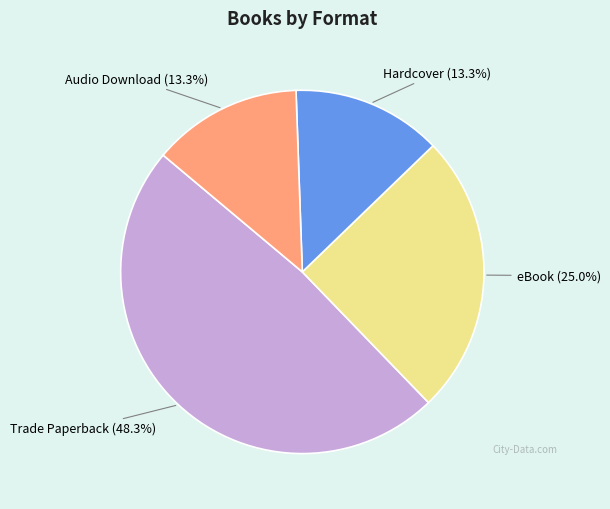

Is there a majority slice in this chart?

No